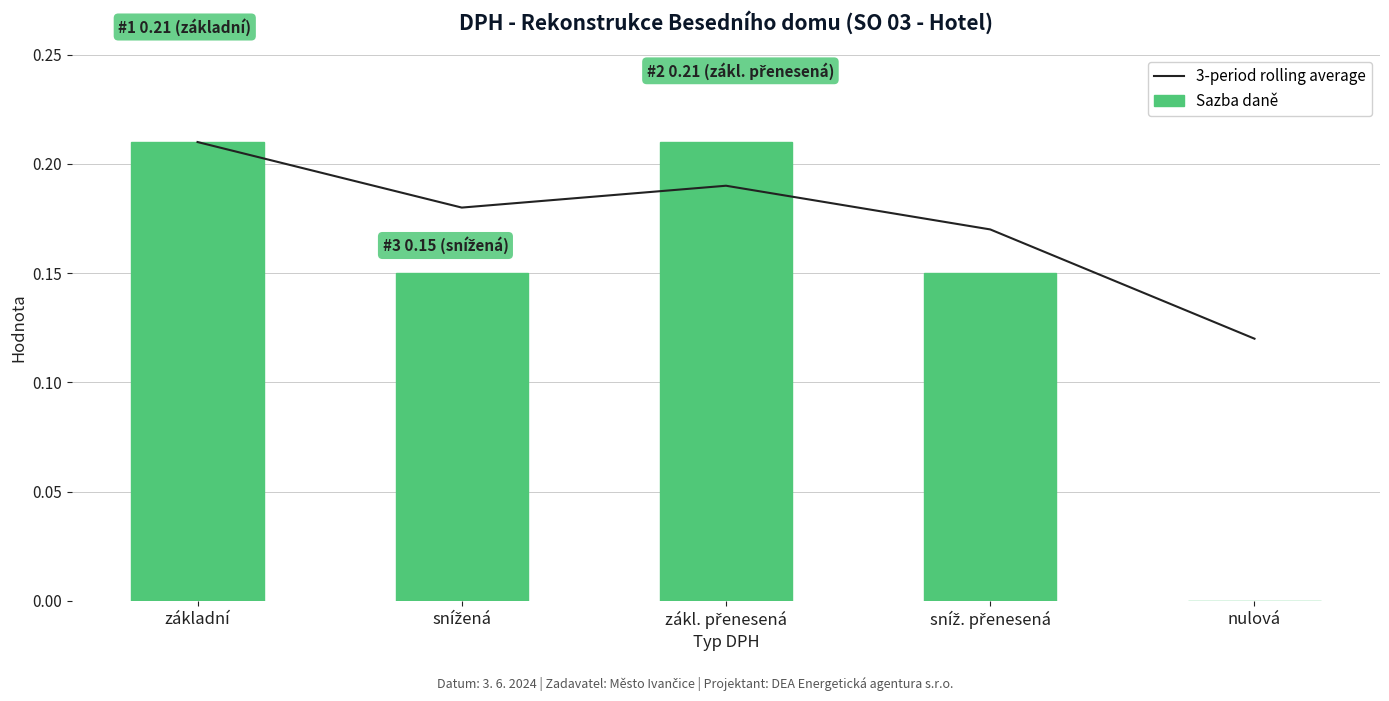

What are all the series names shown in the legend?

3-period rolling average, Sazba daně